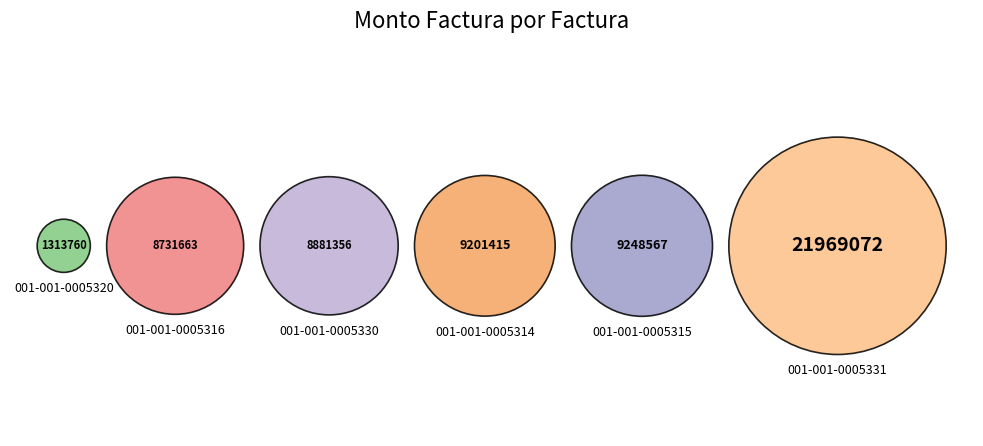

Which slice is the smallest?

001-001-0005320